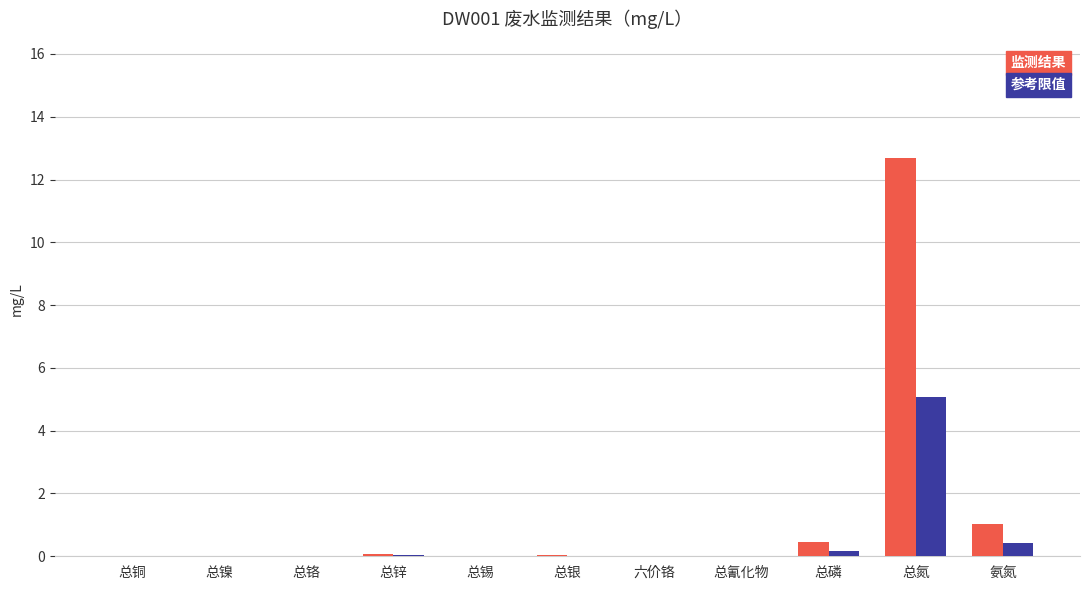

The 参考限值 series shows 2.1 at 六价铬. True or false?

False